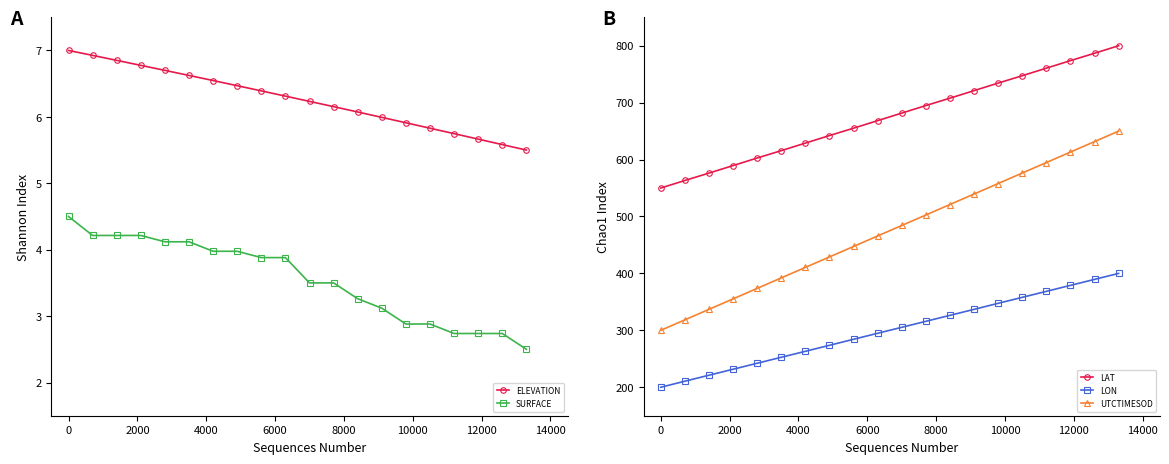

What is the sum of all UTCTIMESOD values?

9499.8